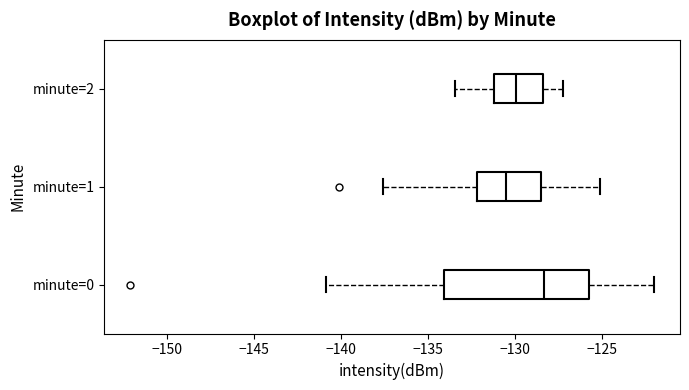

Where does the left whisker of the box for minute=1 end on the x-axis? The values are not printed on the chart, so give them approximately, as read against the axis.

-137.5